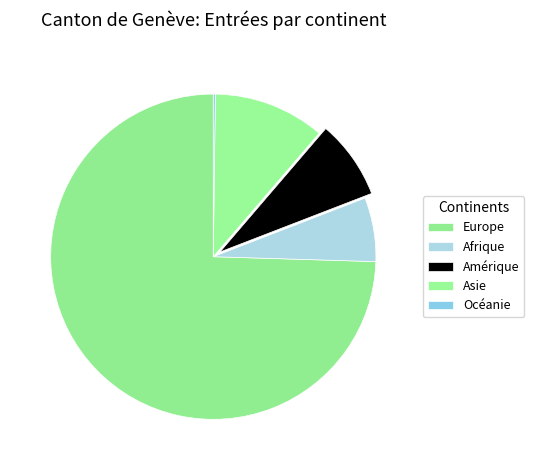

What percentage is NOT represented by Europe?

25.5%